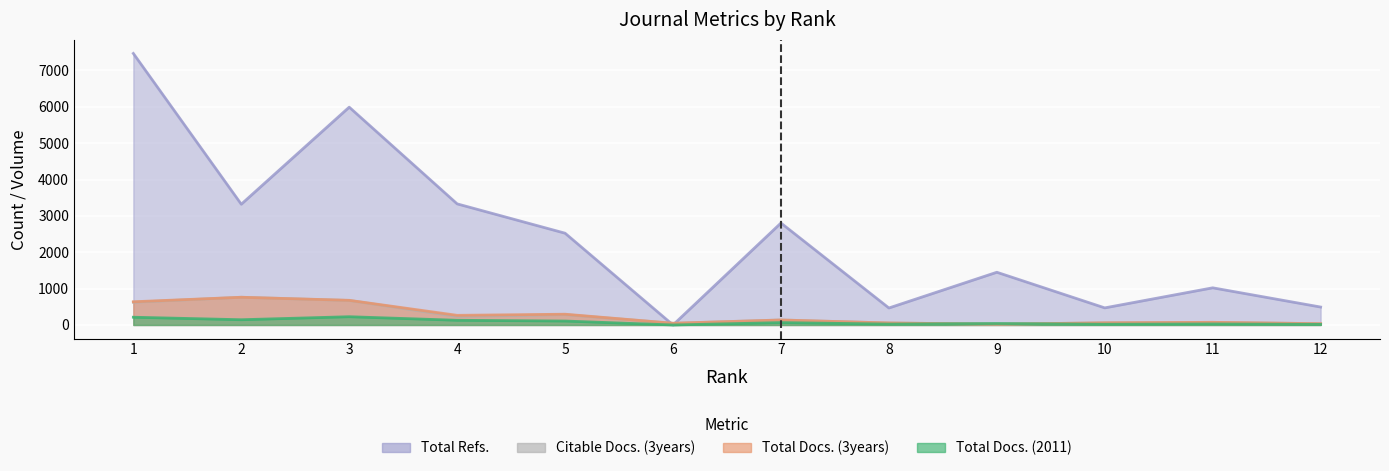

List the series in order of their peak value, lowest first.

Total Docs. (2011), Total Docs. (3years), Citable Docs. (3years), Total Refs.